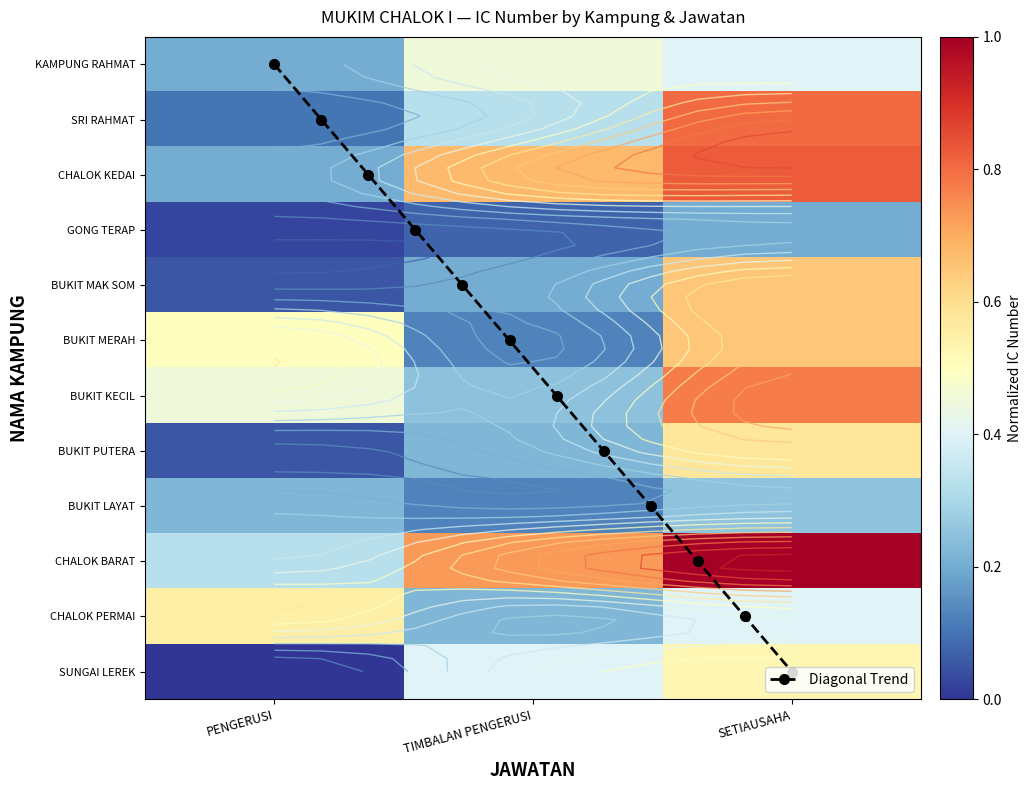

What is the average value of the BUKIT KECIL series?

0.5